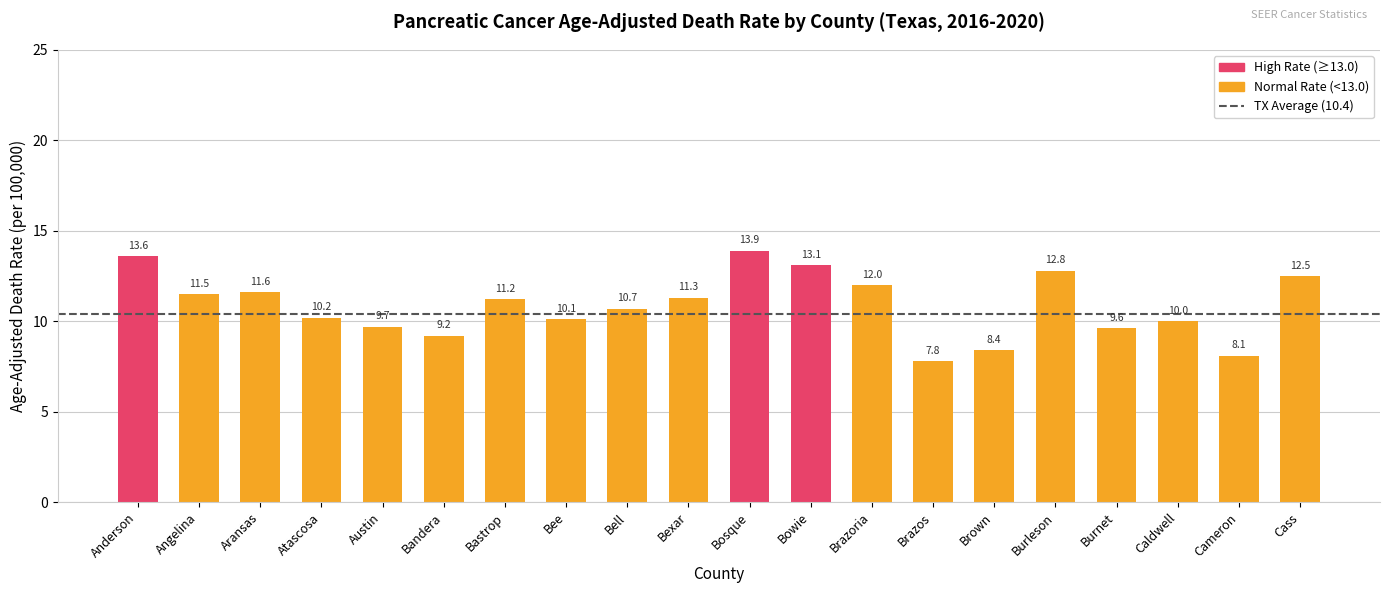

List the labels in order of value, largest first.

Bosque, Anderson, Bowie, Burleson, Cass, Brazoria, Aransas, Angelina, Bexar, Bastrop, Bell, Atascosa, Bee, Caldwell, Austin, Burnet, Bandera, Brown, Cameron, Brazos